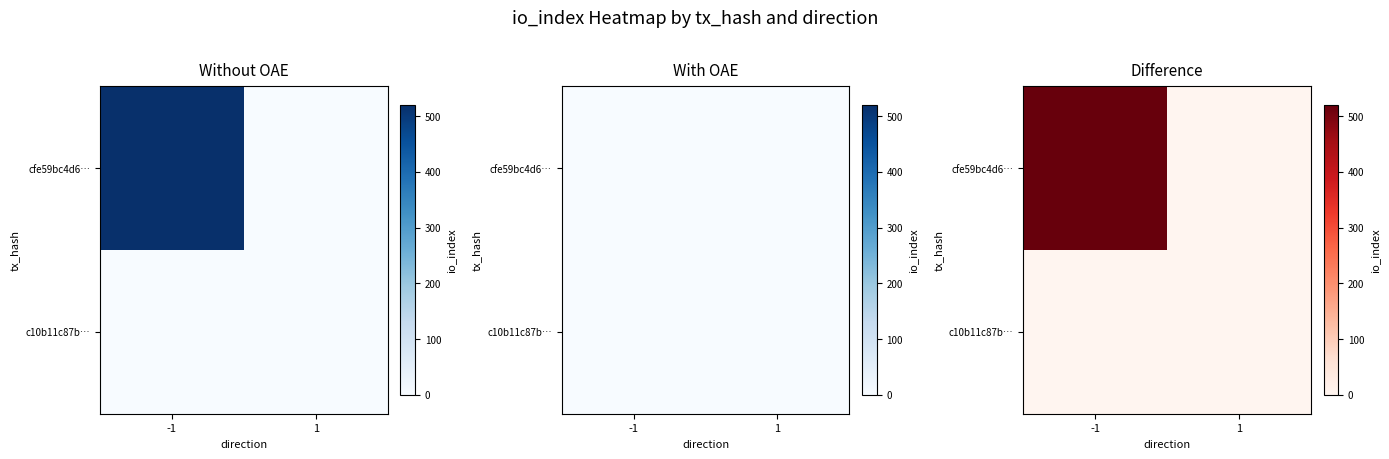

How many c10b11c87b… values are between 0 and 2?

2